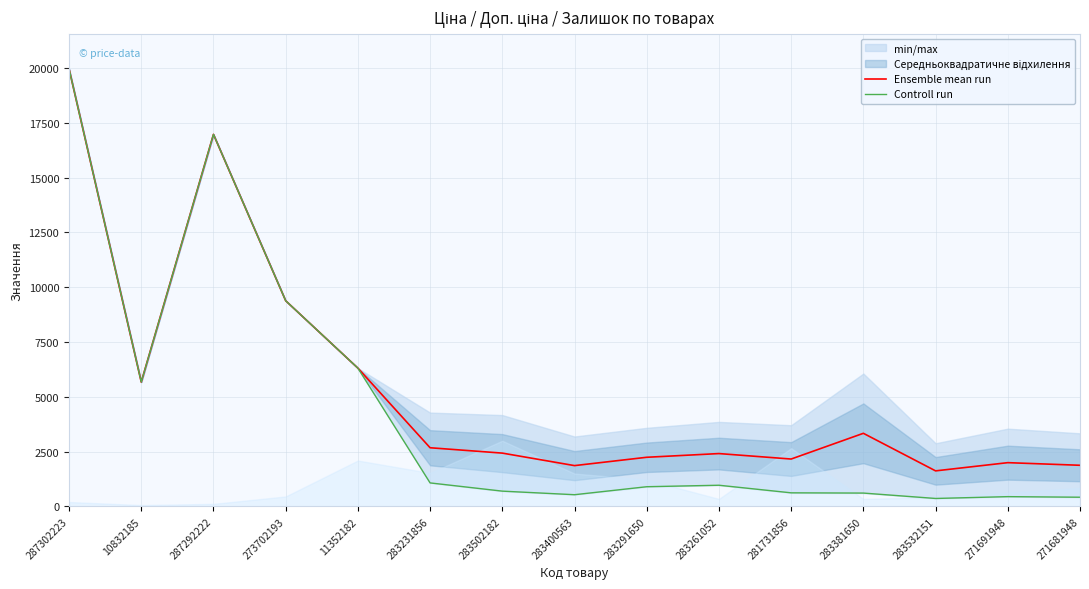

What position from the left is 287292222?

3